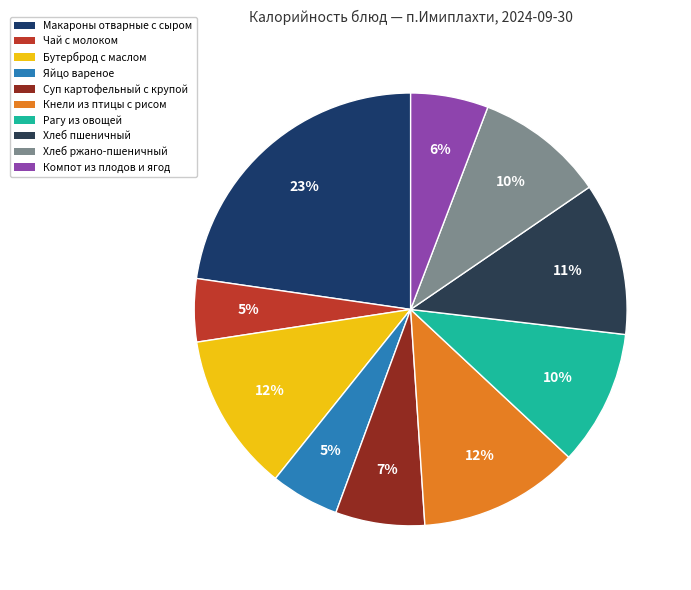

What percentage is the Хлеб ржано-пшеничный slice, to the nearest percent?

10%